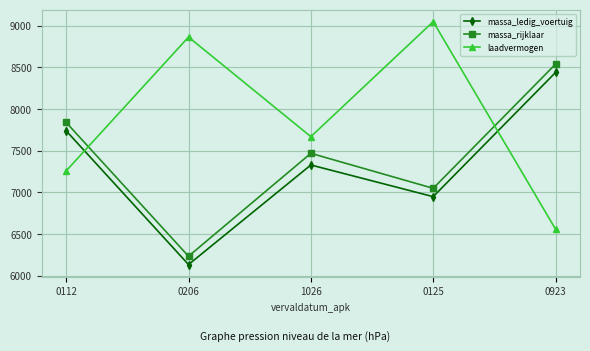

How many values in the massa_rijklaar series are below 7470?

2